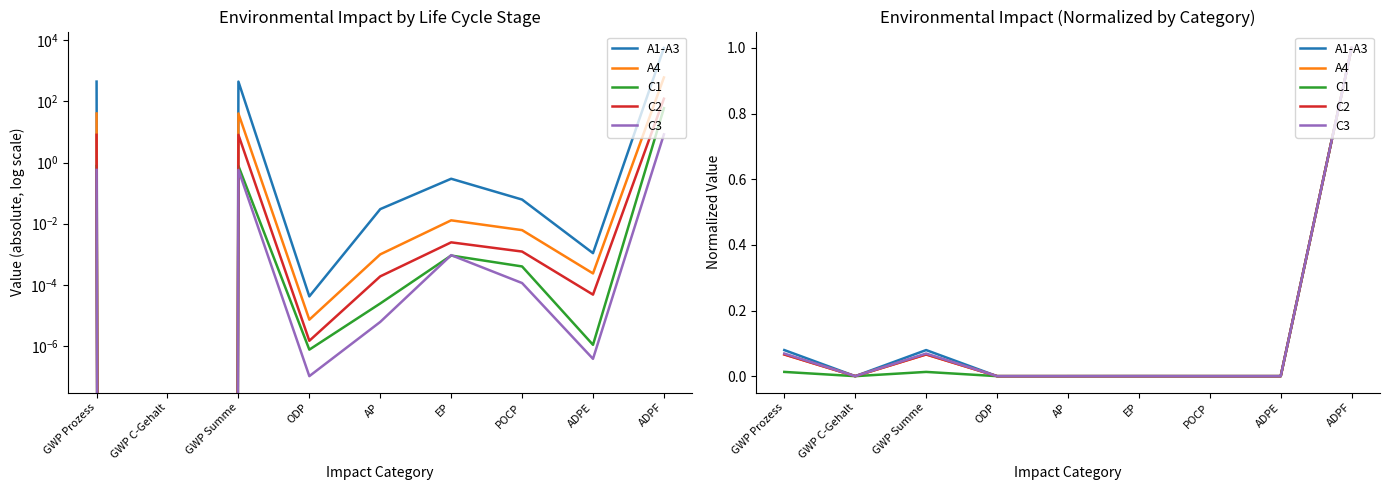

What is the maximum value for A4?

1.0